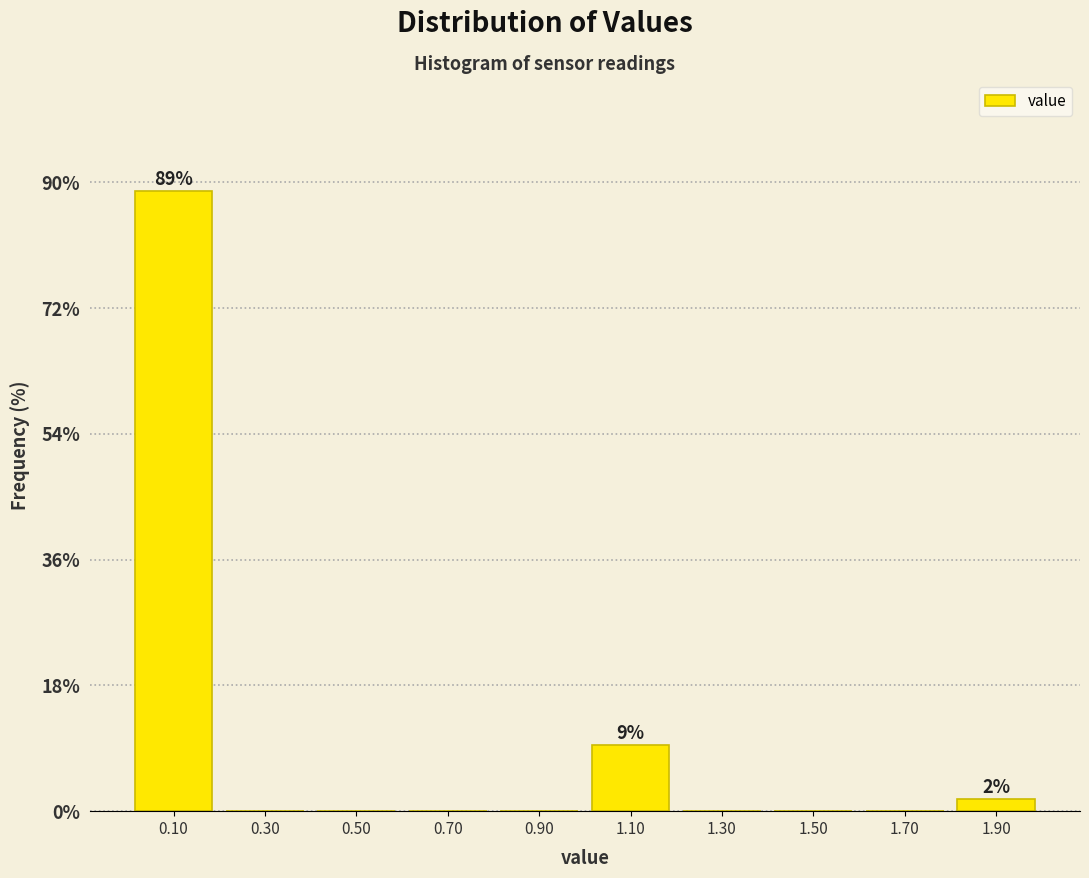

Which range on the x-axis has the tallest bar?

0.0 to 0.2